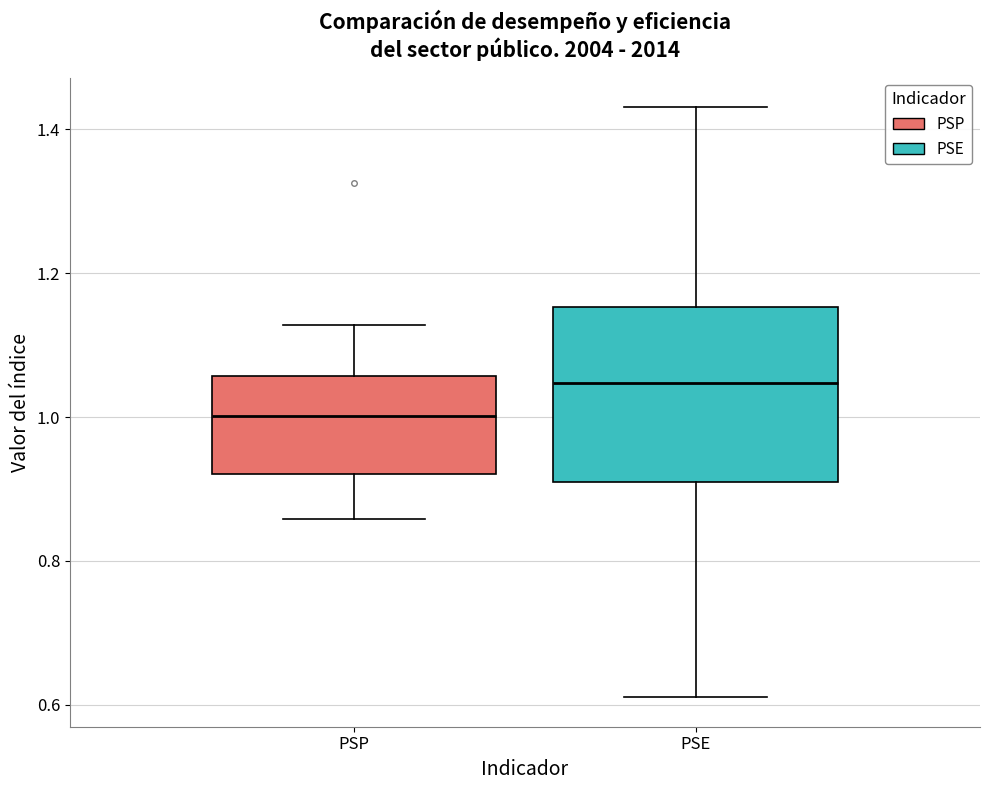

Which box is the tallest, from its lower edge to its upper edge?

PSE